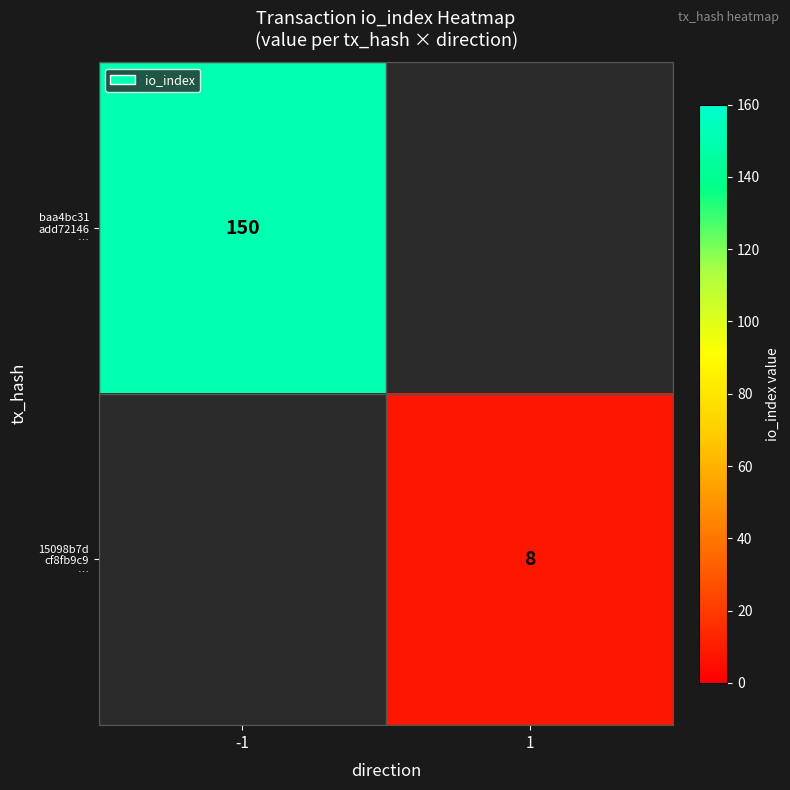

How many data points does each series have?

2